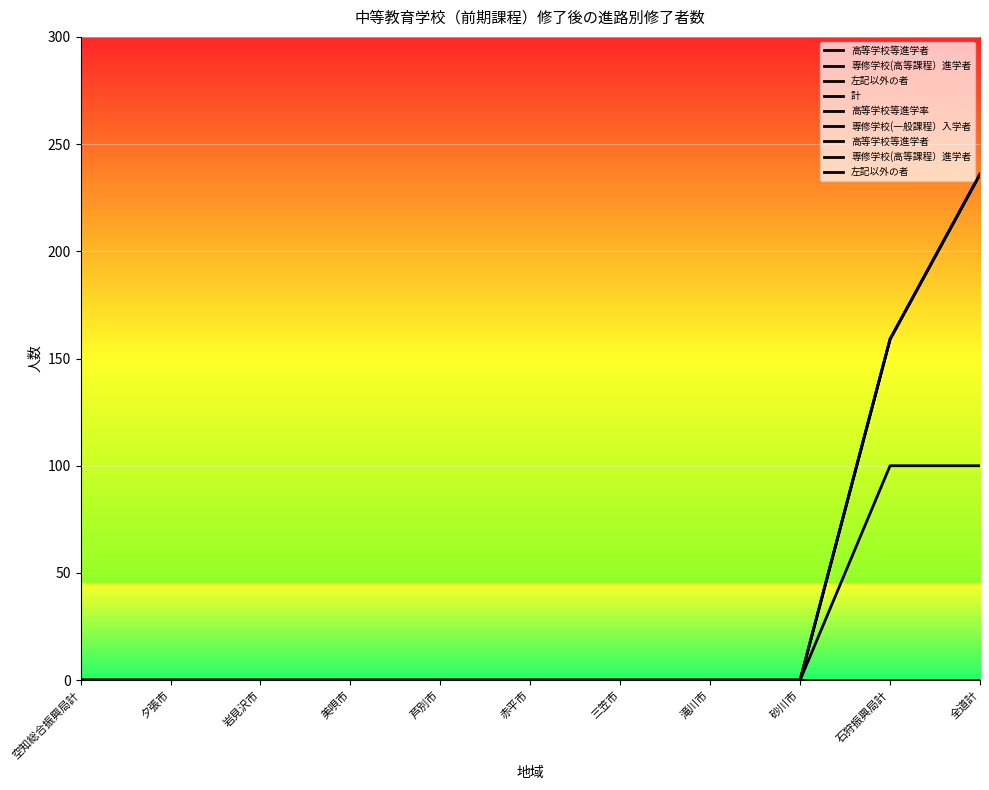

What position from the right is 三笠市?

5